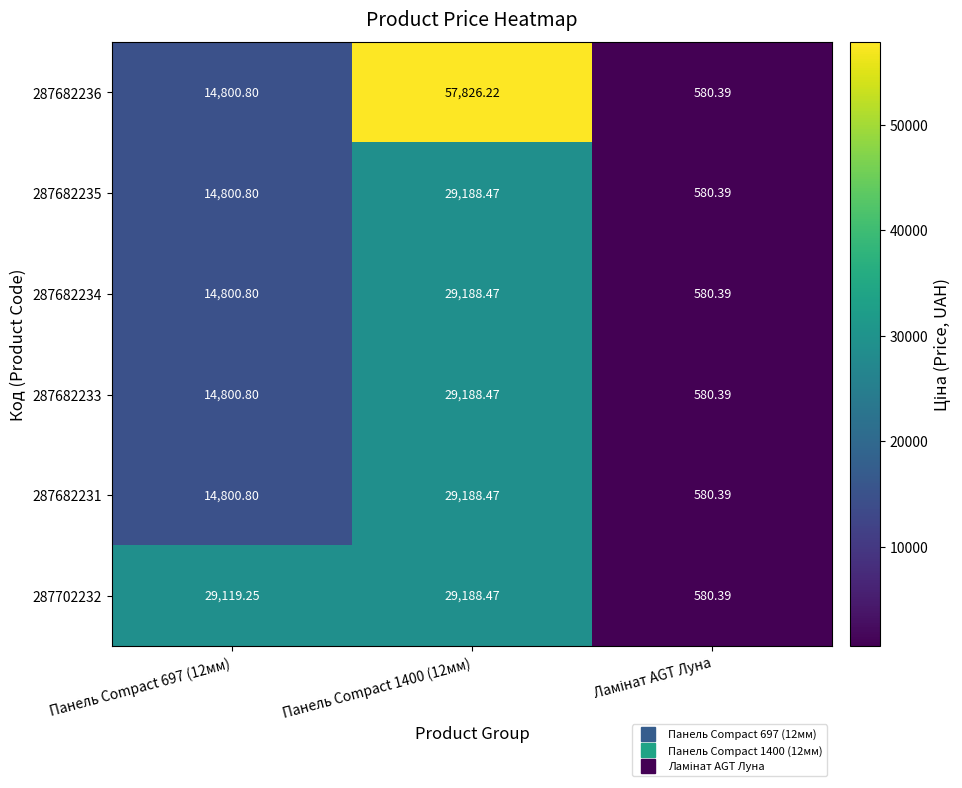

Is the value of 287682233 at Панель Compact 697 (12мм) greater than the value of 287702232 at Панель Compact 1400 (12мм)?

No